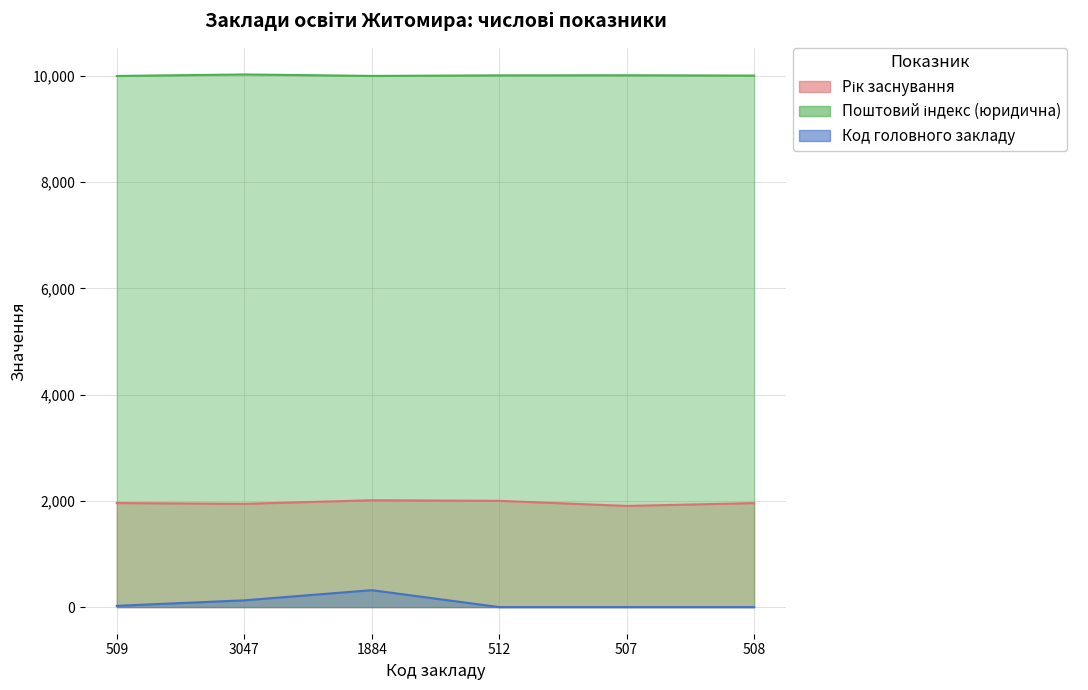

What is the label of the 3rd point from the right?

512